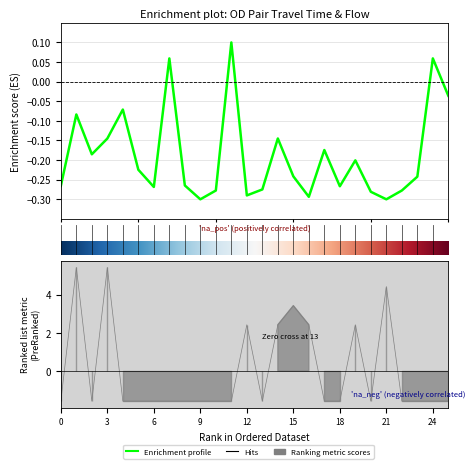

What is the total value across all series at 16?

2.1